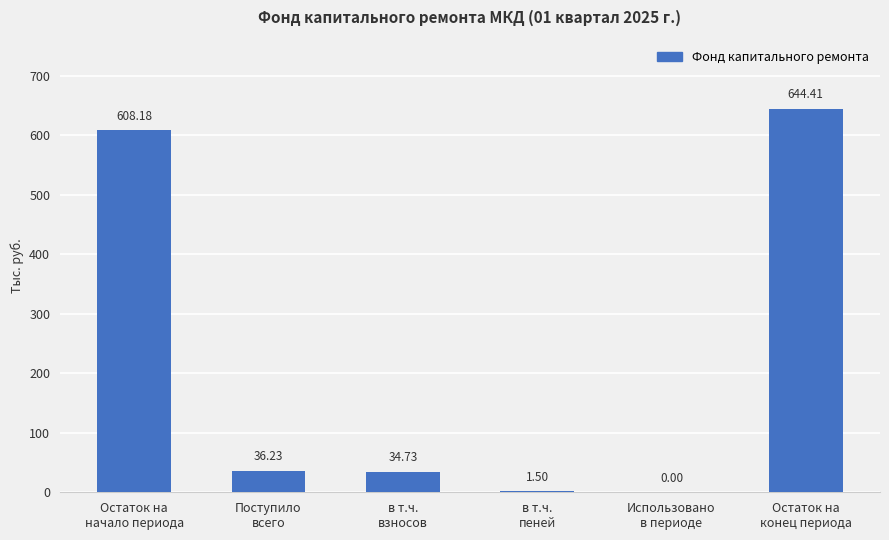

What is the difference between the values at Остаток на
начало периода and Использовано
в периоде?

608.2